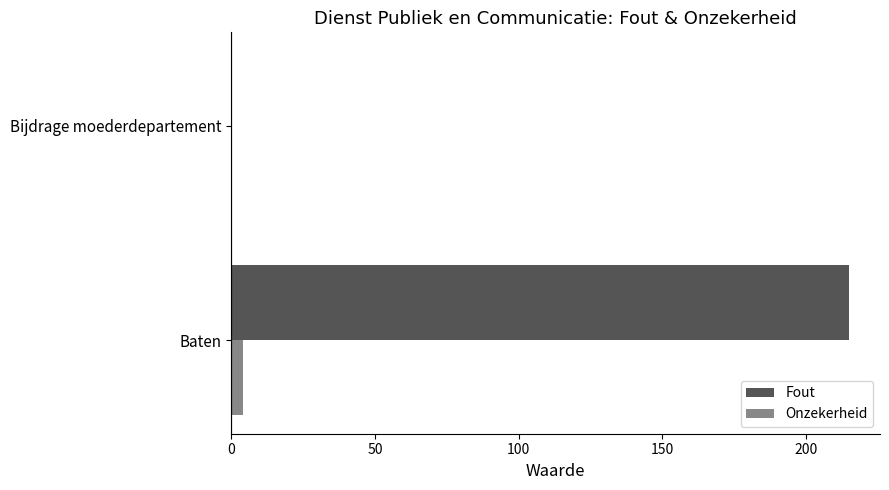

At which category is the sum across all series the highest?

Baten